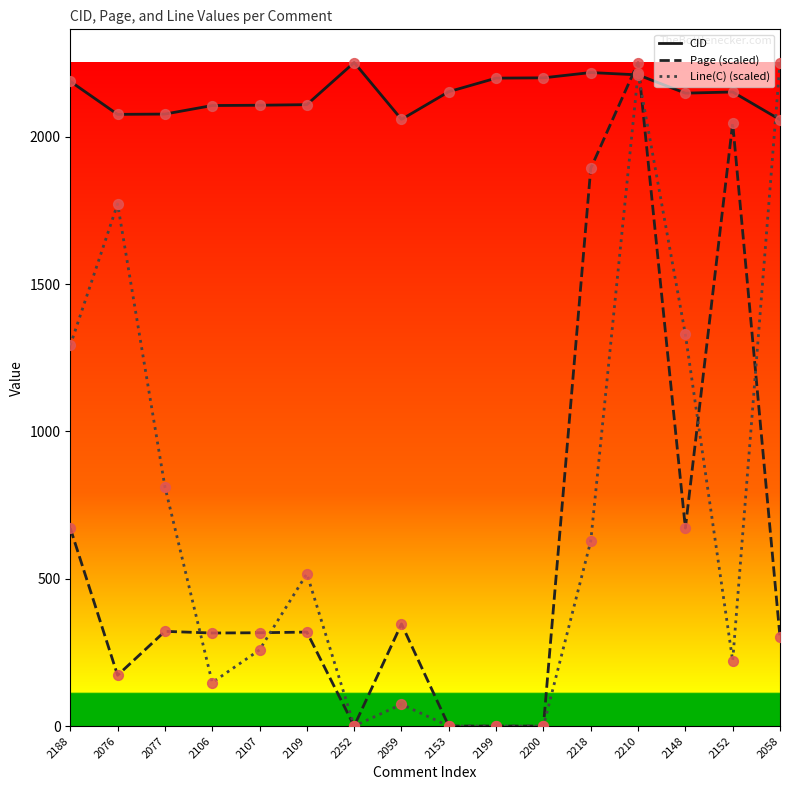

Which series changed the most between 2059 and 2218?

Page (scaled)